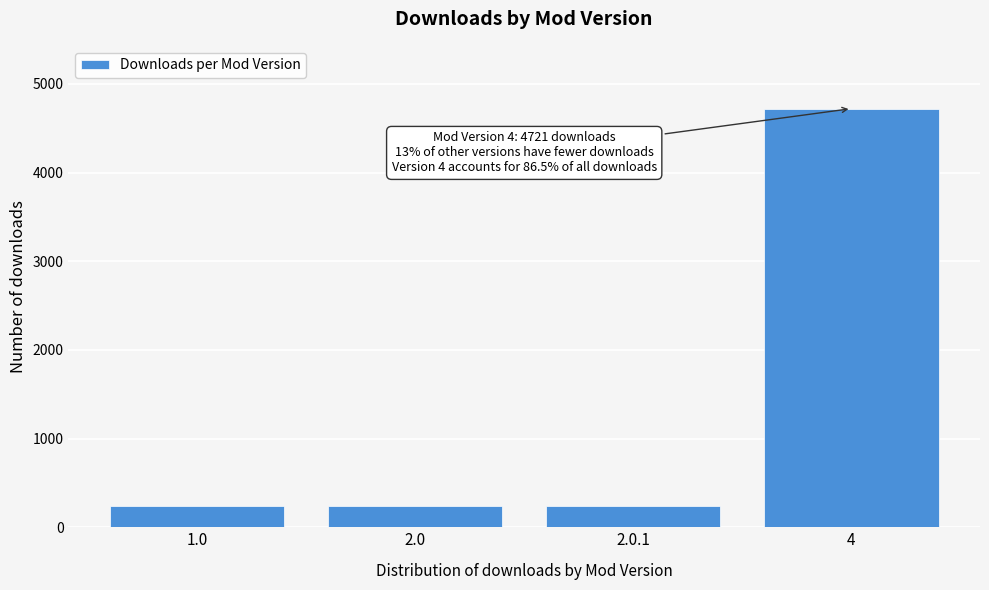

What is the label of the 3rd bar from the left?

2.0.1